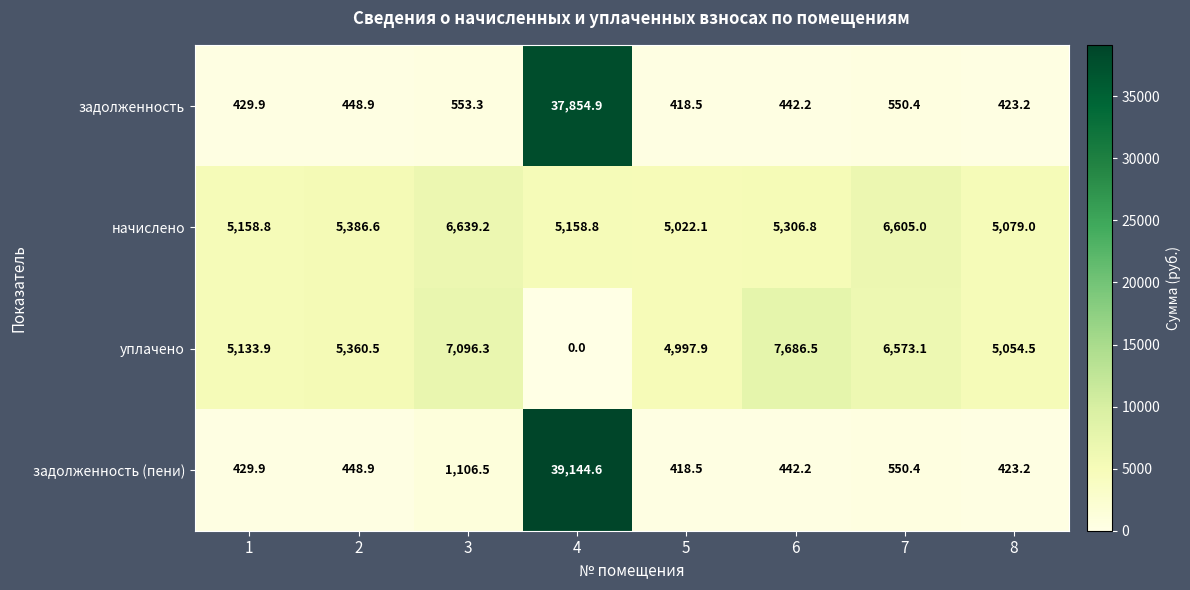

What is the difference between the maximum and second lowest values in the начислено series?

1560.2